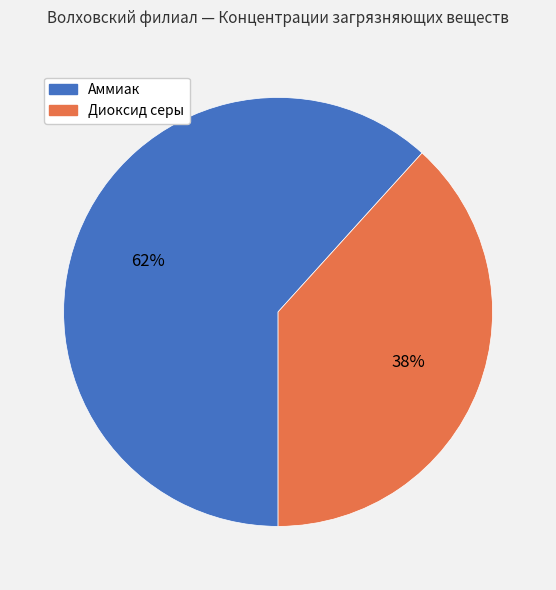

Does any single category account for the majority?

Yes